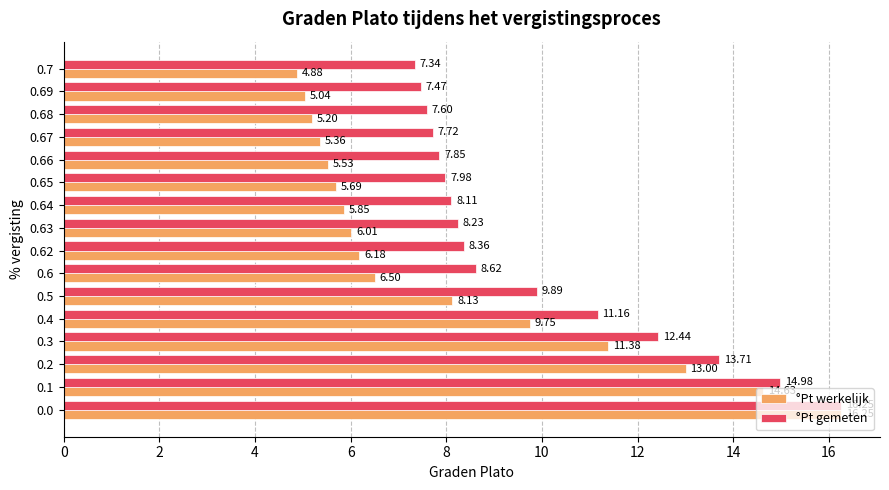

What is the greatest value displayed?

16.3